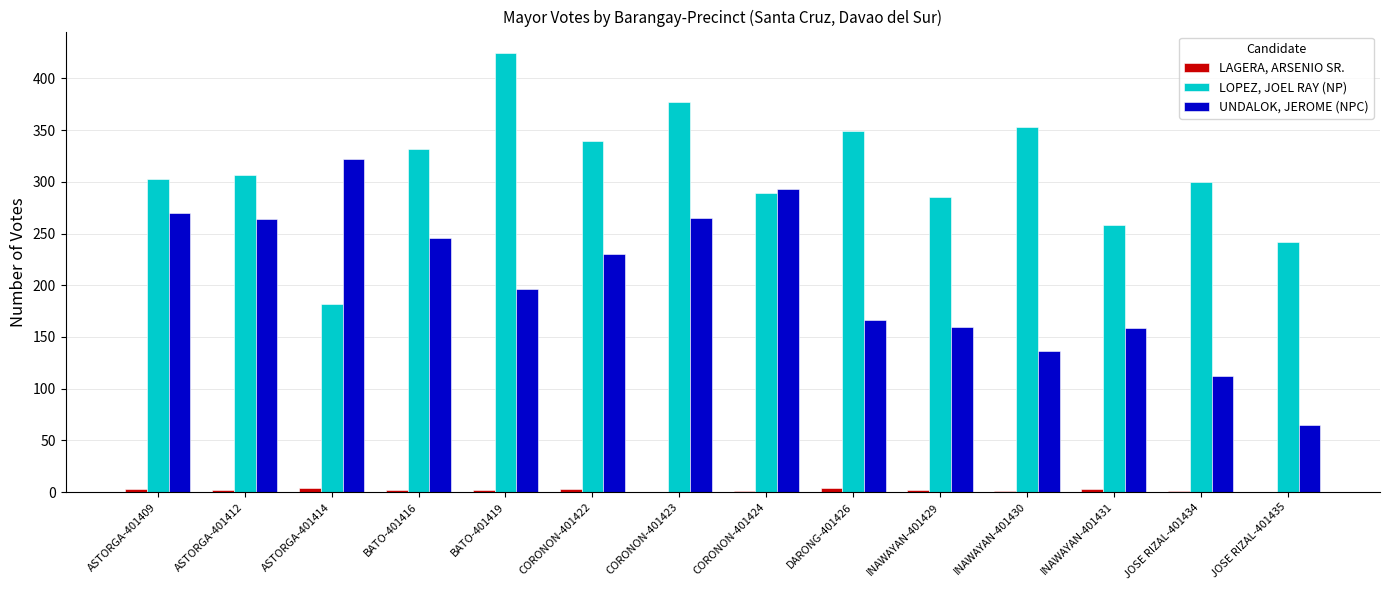

Which category has the highest value across all series?

BATO-401419